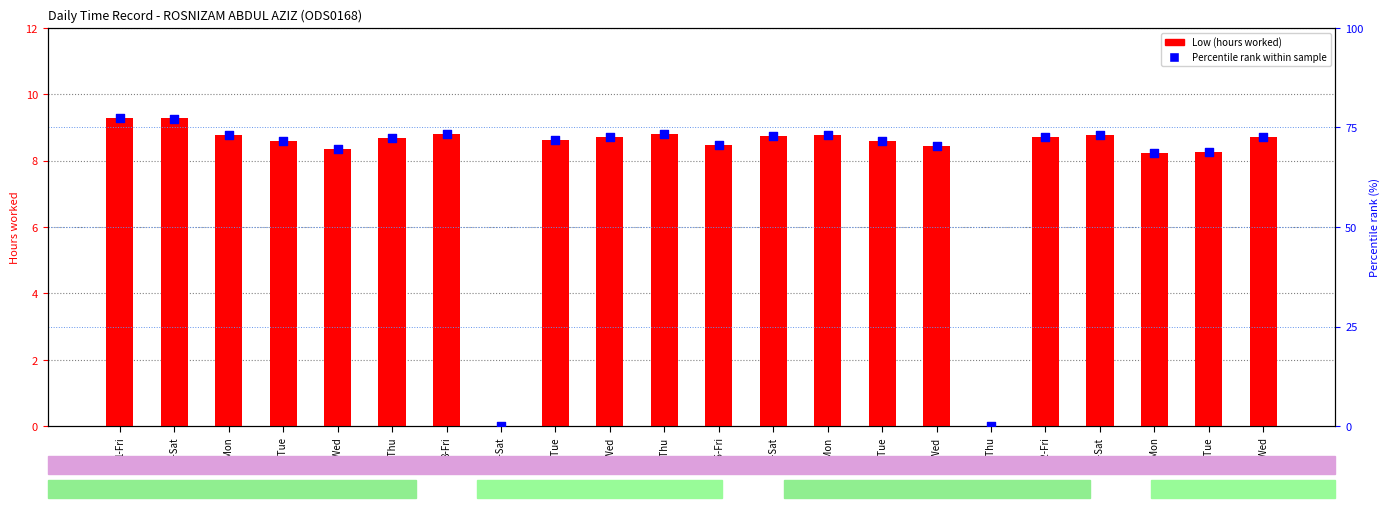

At how many categories does at least one series exceed 24?

20